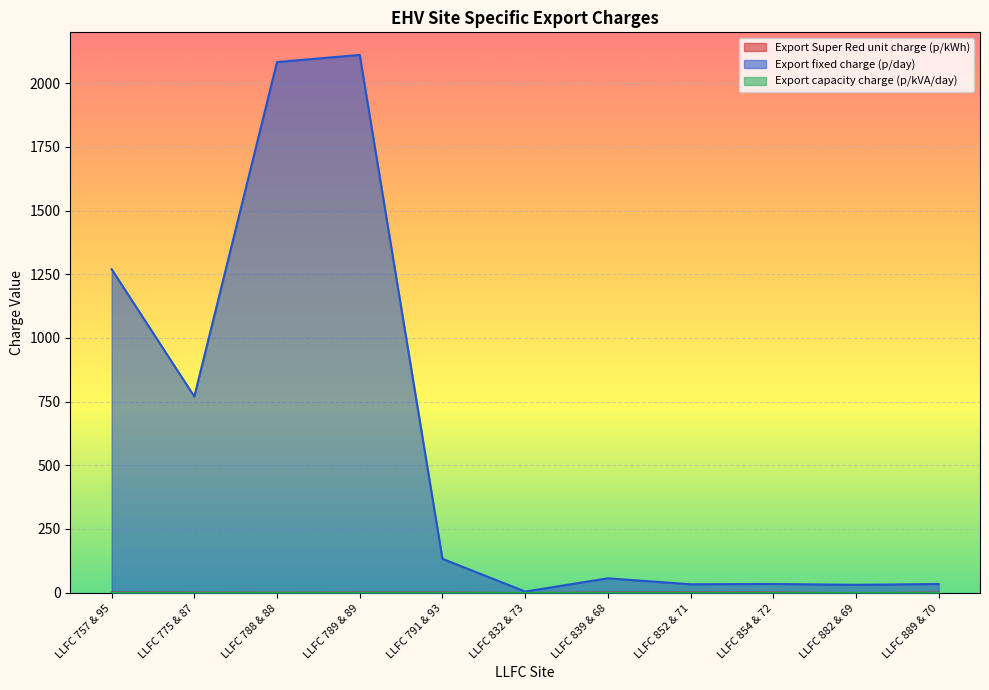

What position from the left is LLFC 775 & 87?

2